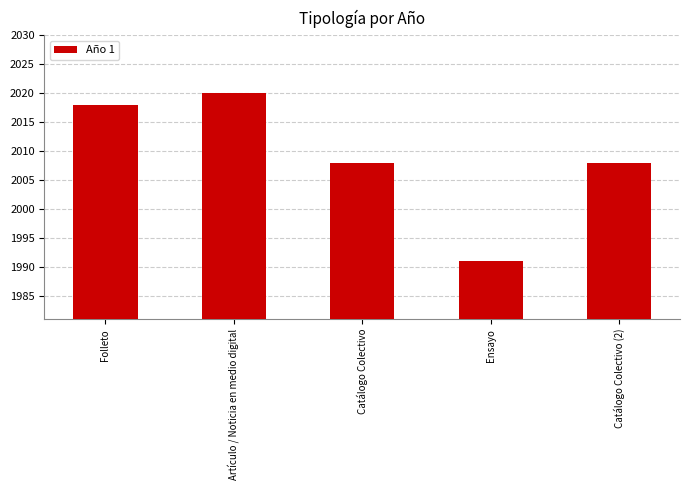

What is the minimum value shown in the chart?

1991